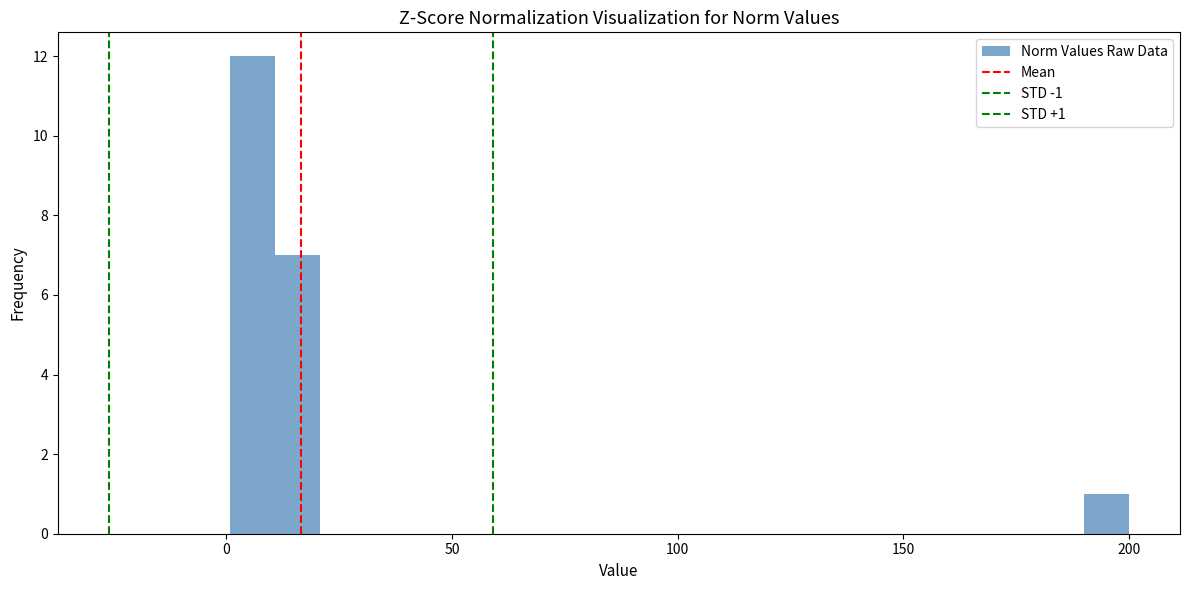

Read against the x-axis, roughly where is the centre of the tallest bar?

5